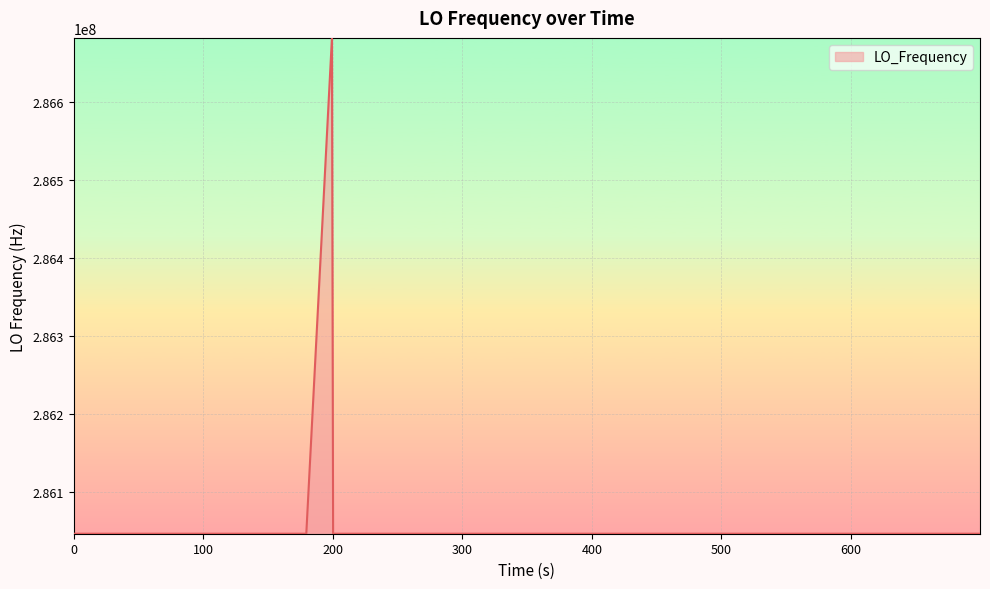

What is the maximum value shown in the chart?

286682704.1